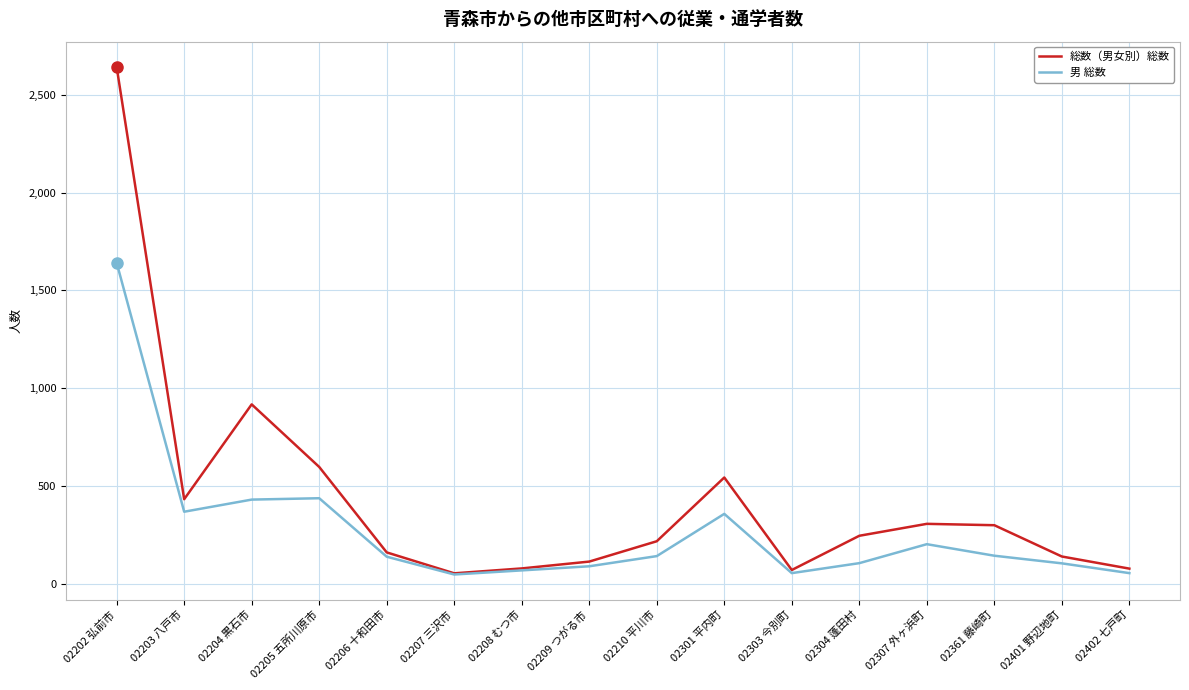

The 総数（男女別）総数 series shows 139 at 02401 野辺地町. True or false?

True